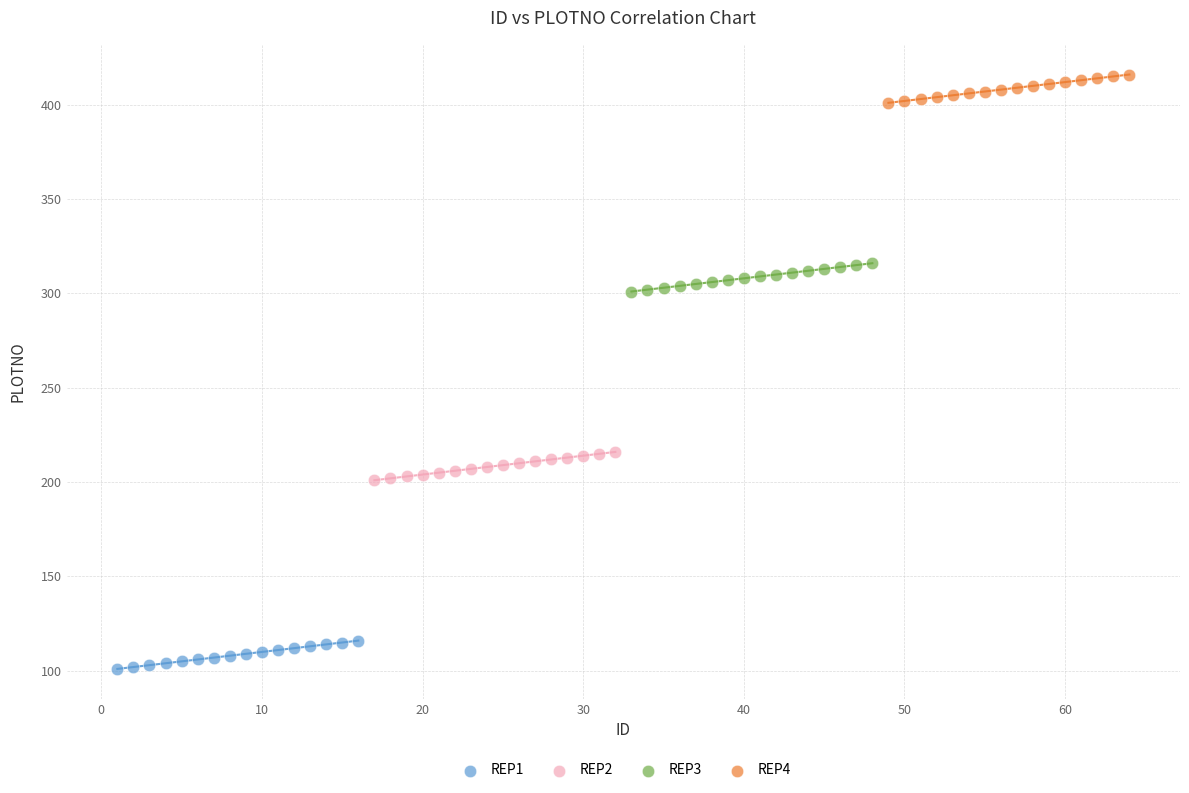

Which series contains the highest Y value?

REP4